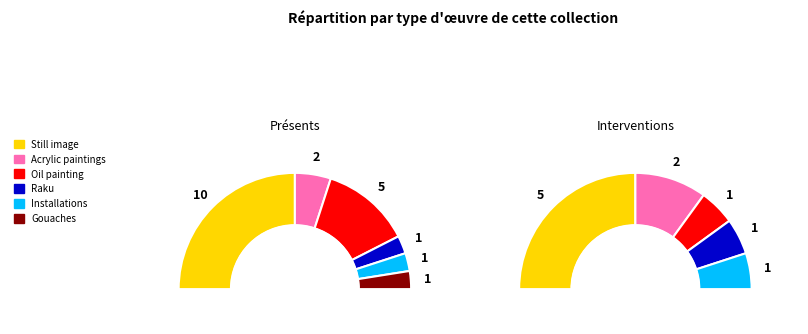

To the nearest percent, what percentage of the pie is Gouaches?

5%